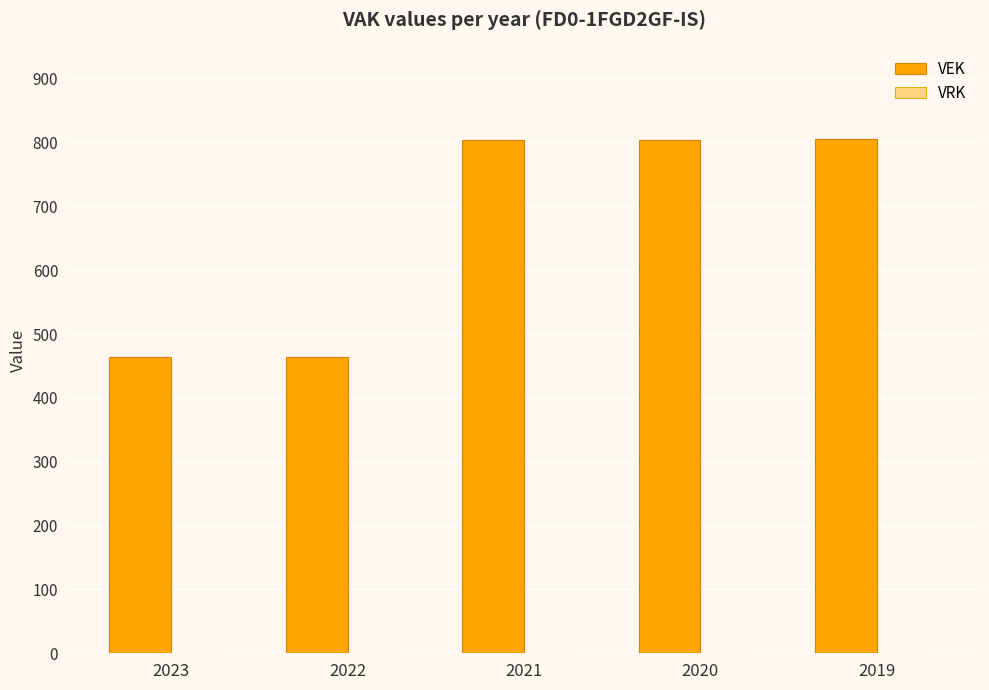

The chart shows a value of 804 at 2021. True or false?

True